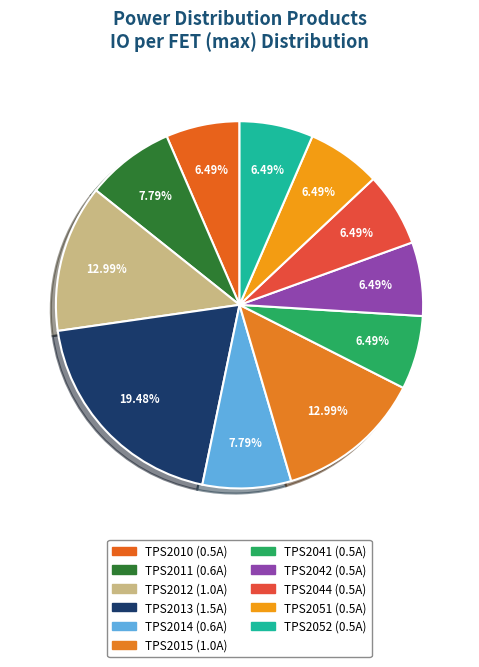

Which slice is the largest?

TPS2013